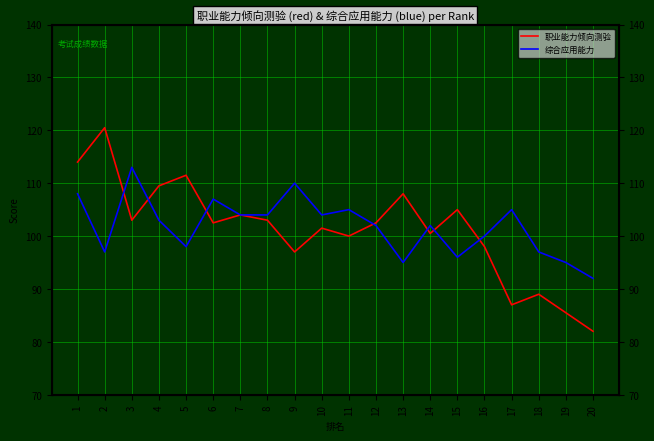

What is the value of the 综合应用能力 point at the 18th from the left?

97.0